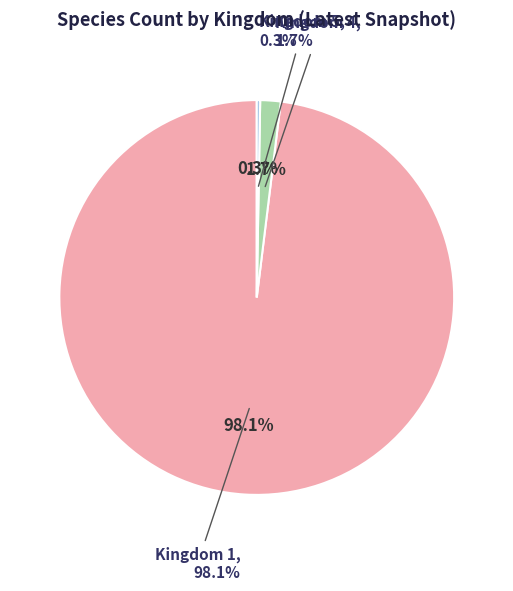

Which slice represents more than half of the pie?

1